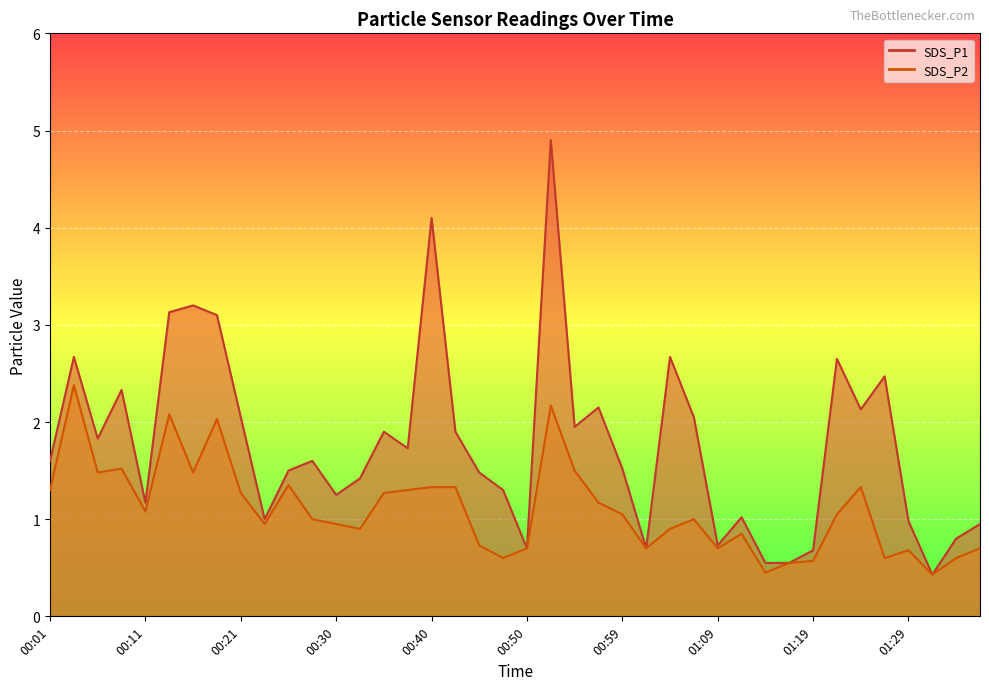

At which label does SDS_P2 reach its minimum?

01:31